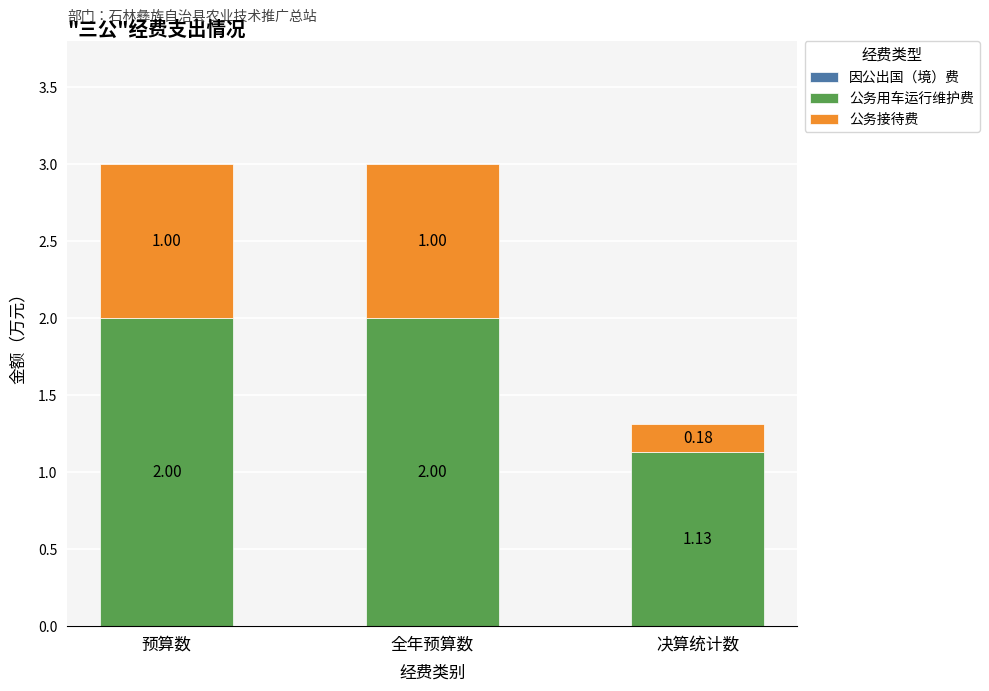

How many distinct data groups are displayed?

2